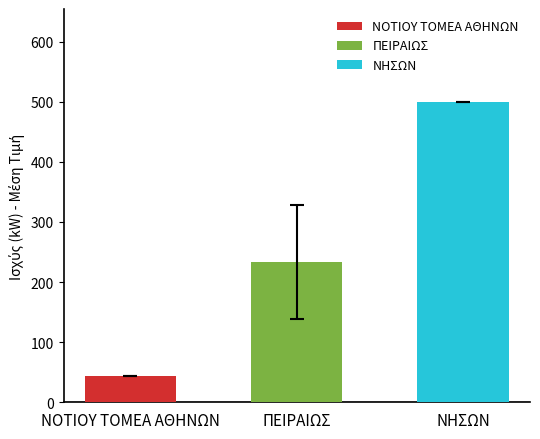

Approximately how many times larger is the value at ΝΗΣΩΝ compared to ΝΟΤΙΟΥ ΤΟΜΕΑ ΑΘΗΝΩΝ?

11.3